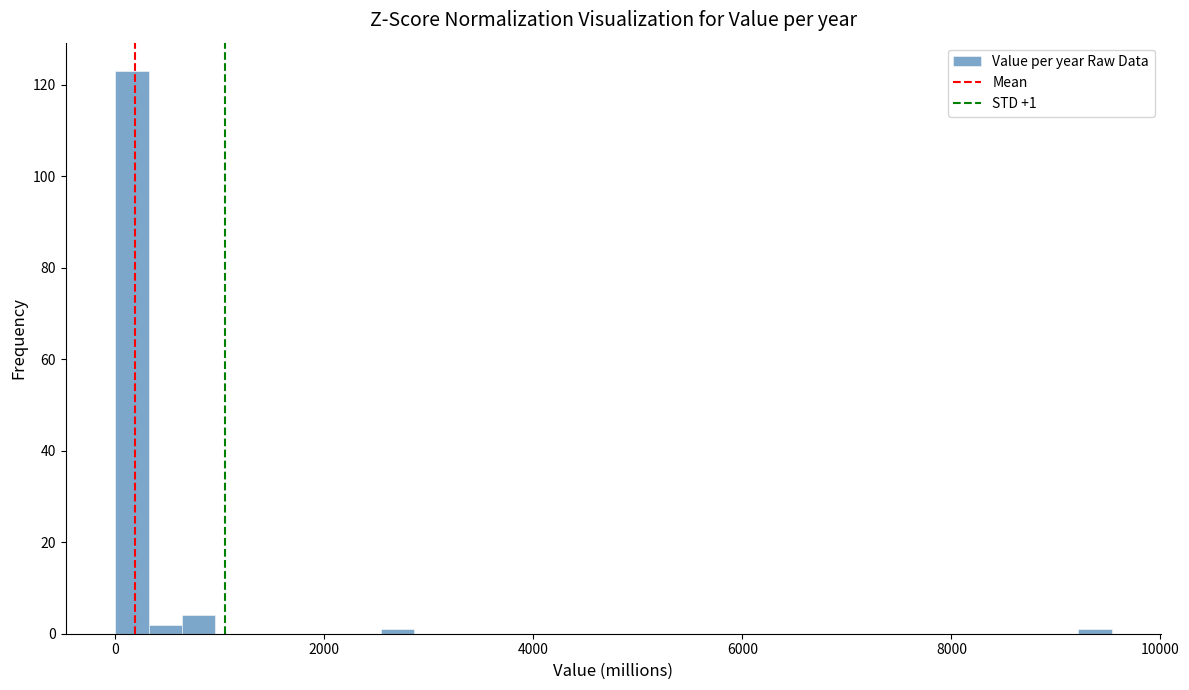

Read against the x-axis, roughly where is the centre of the tallest bar?

200